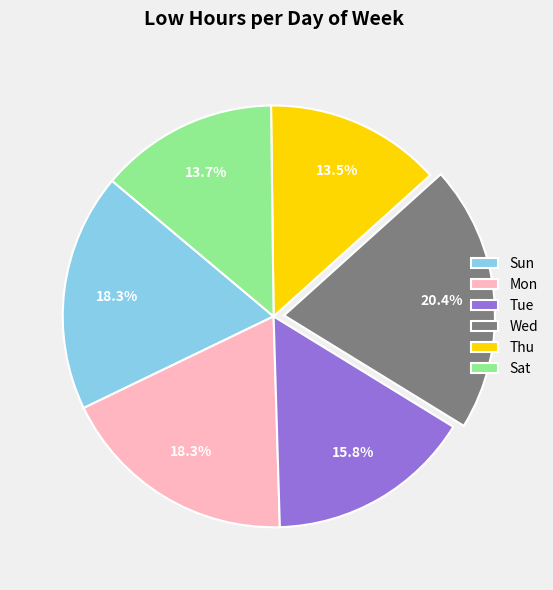

To the nearest percent, what is the difference between the largest and smallest slice percentages?

7%